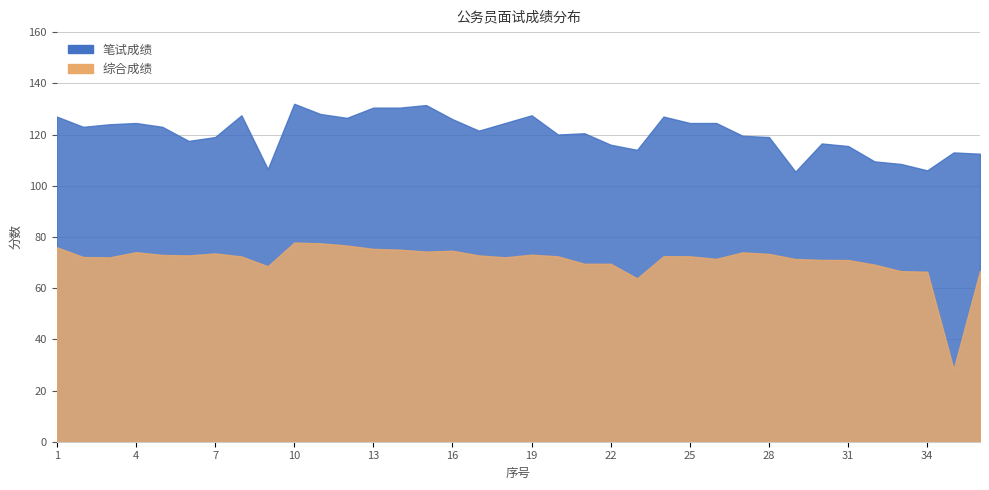

At which category does 综合成绩 reach its first local valley?

3